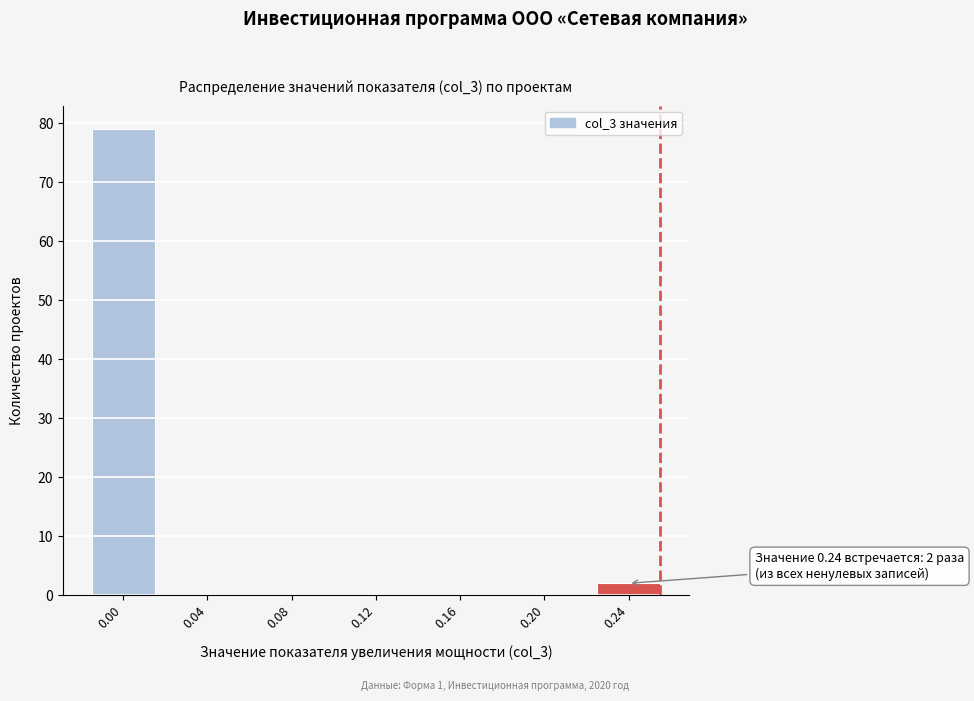

Reading left to right, transcribe all the data shown in this chart.

0.00=79	0.04=0	0.08=0	0.12=0	0.16=0	0.20=0	0.24=2